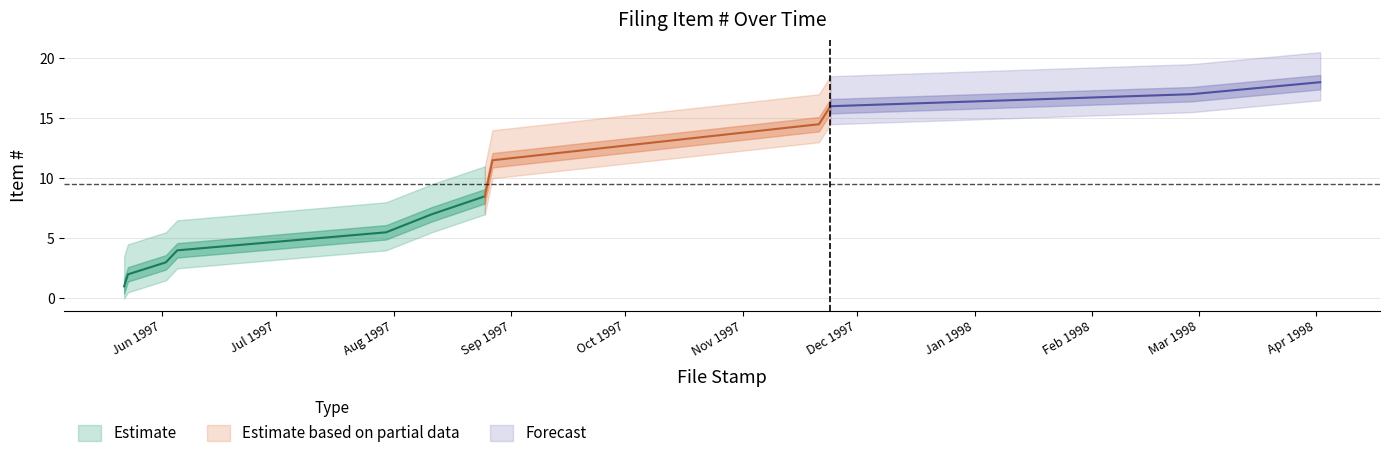

Where is Item # lower nearest to the value 8?

1997-08-25